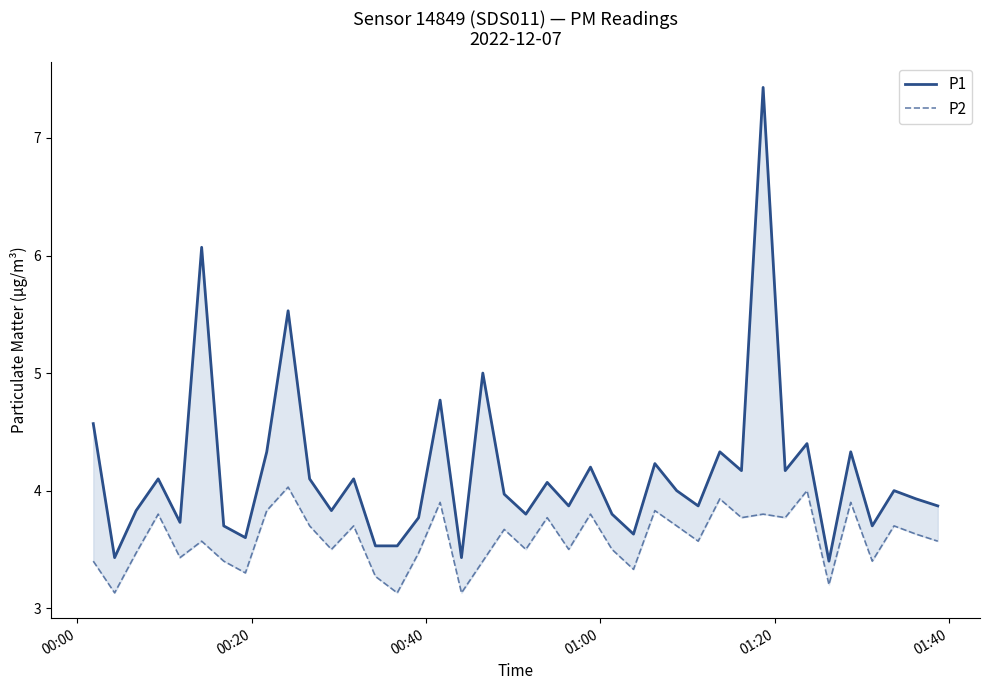

Rank the series by their average value, from highest to lowest.

P1, P2